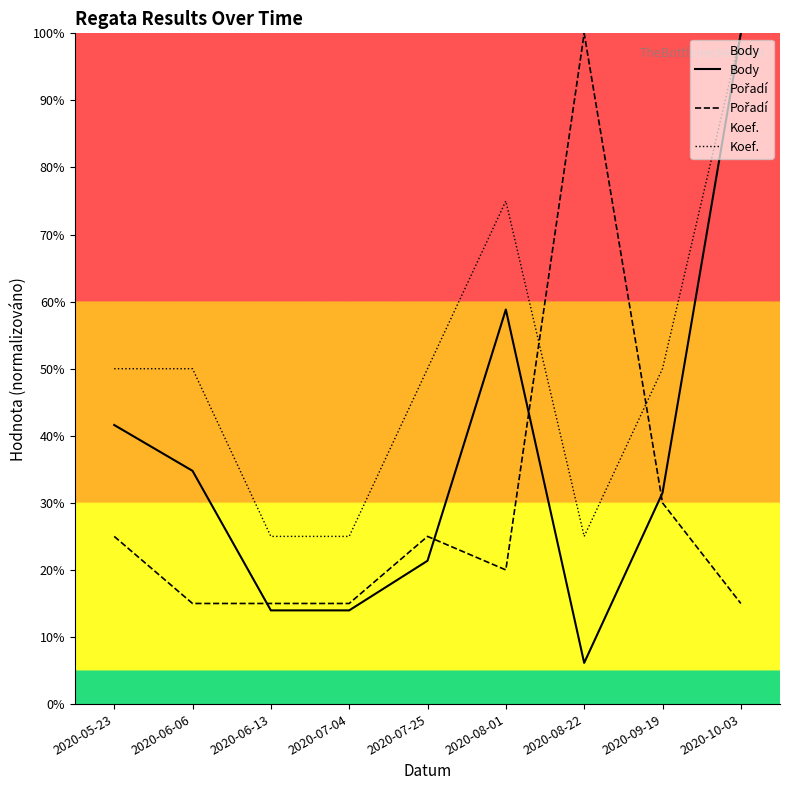

The value of Koef. at 2020-06-13 is 25.0. True or false?

True